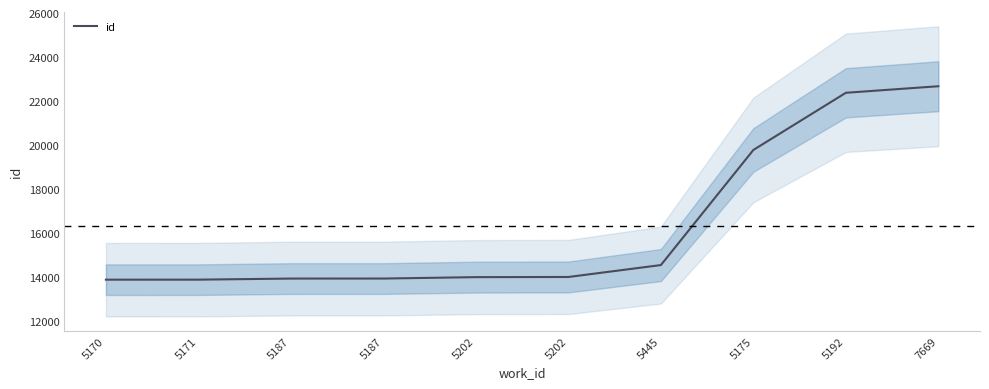

Read the value at 5175, to the nearest 100.

19800